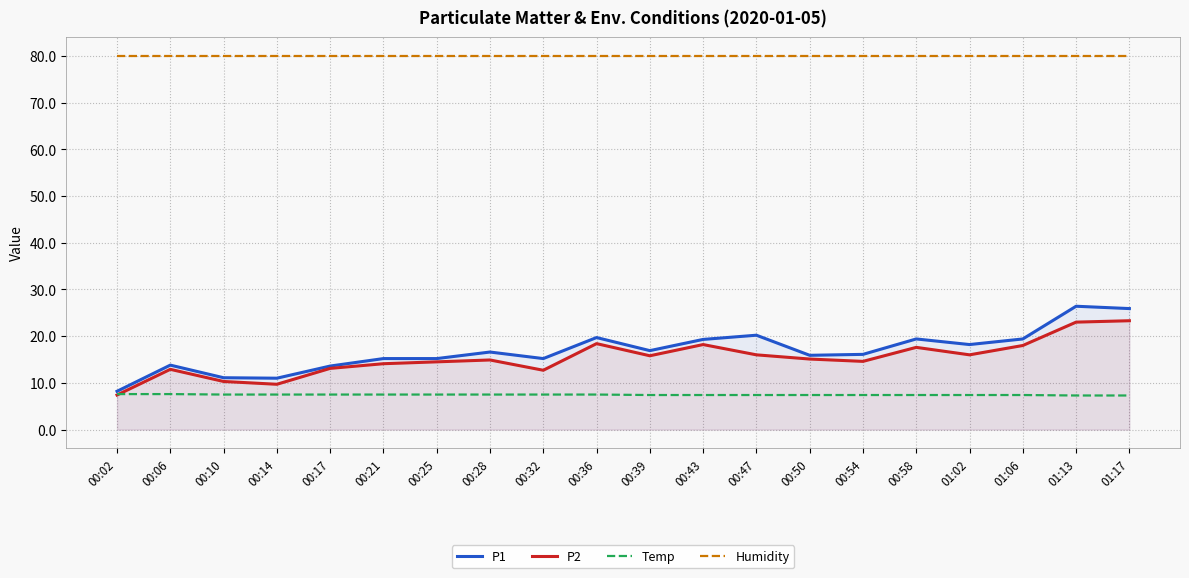

True or false: P1 and Humidity cross at least once.

False